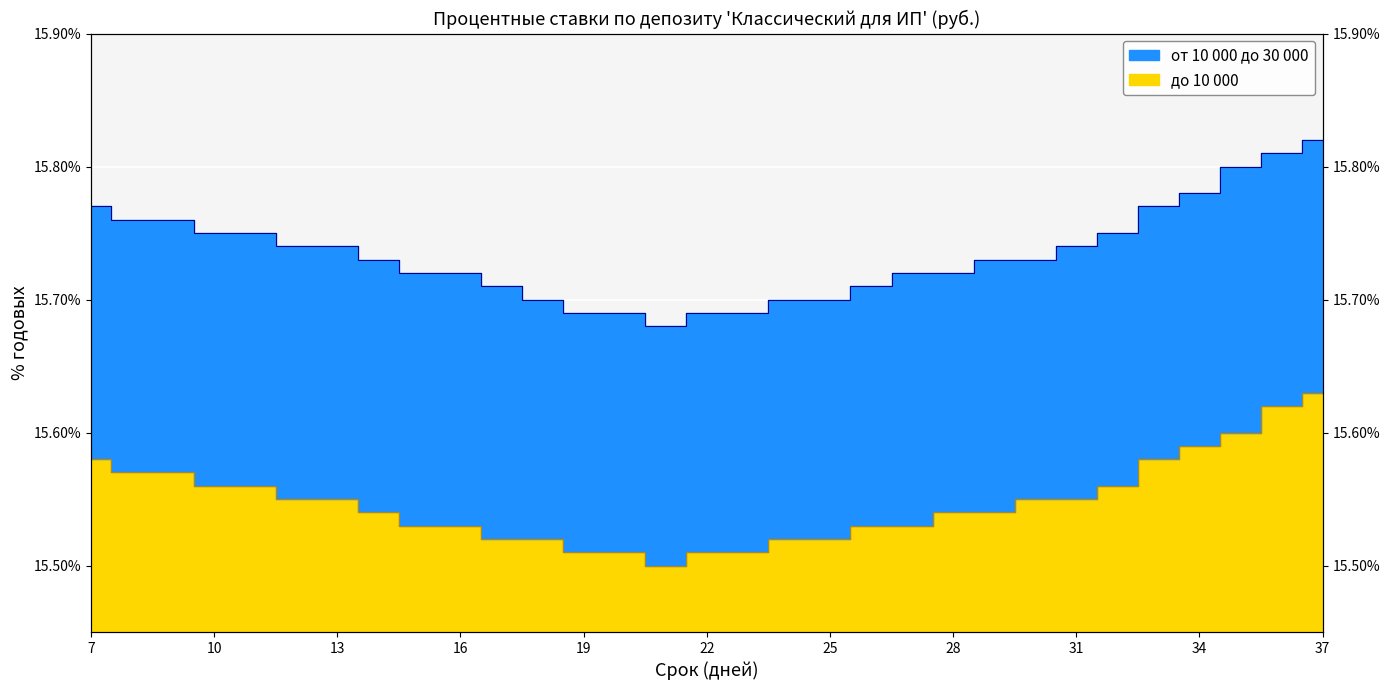

Reading left to right, list all the values displayed in this chart.

до 10 000: 15.6	15.6	15.6	15.6	15.6	15.6	15.6	15.5	15.5	15.5	15.5	15.5	15.5	15.5	15.5	15.5	15.5	15.5	15.5	15.5	15.5	15.5	15.5	15.6	15.6	15.6	15.6	15.6	15.6	15.6	15.6
от 10 000 до 30 000: 15.8	15.8	15.8	15.8	15.8	15.7	15.7	15.7	15.7	15.7	15.7	15.7	15.7	15.7	15.7	15.7	15.7	15.7	15.7	15.7	15.7	15.7	15.7	15.7	15.7	15.8	15.8	15.8	15.8	15.8	15.8